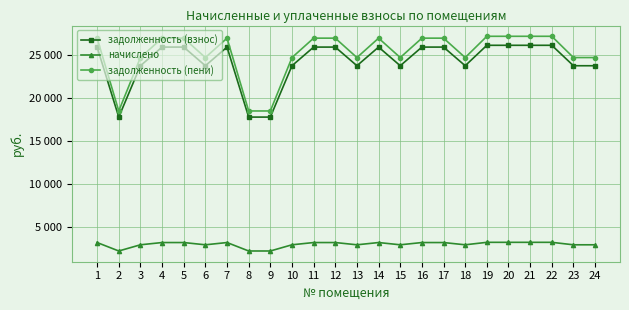

True or false: задолженность (взнос) and задолженность (пени) cross at least once.

False